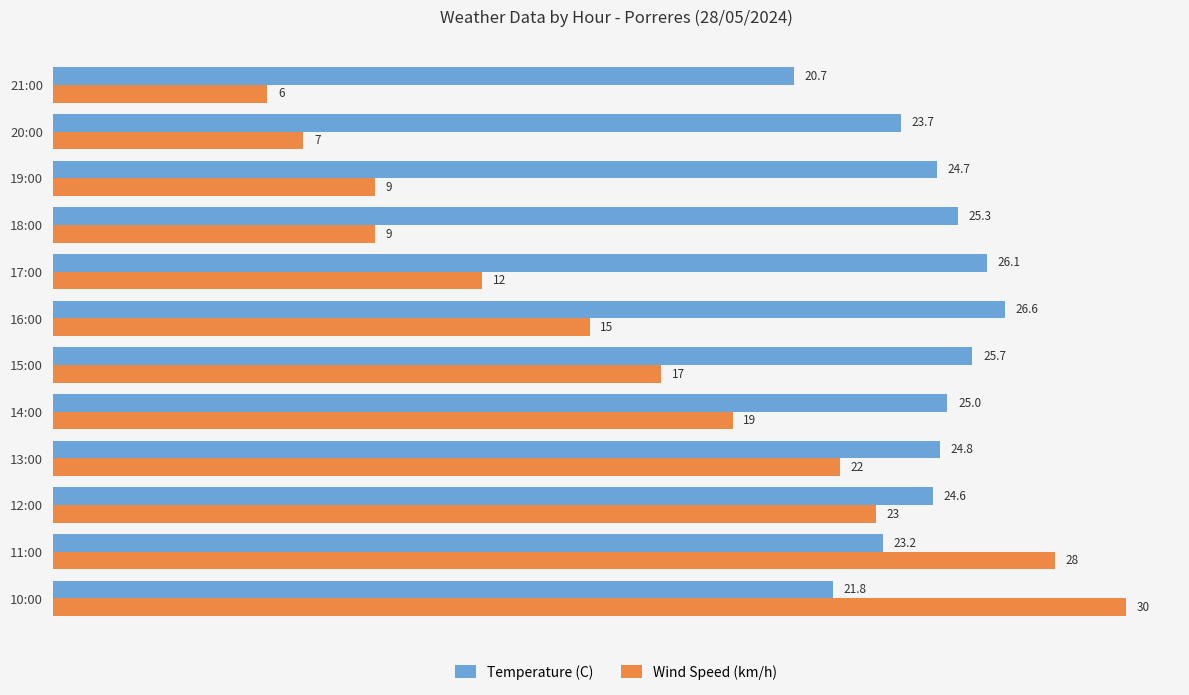

At how many categories does at least one series exceed 20?

12